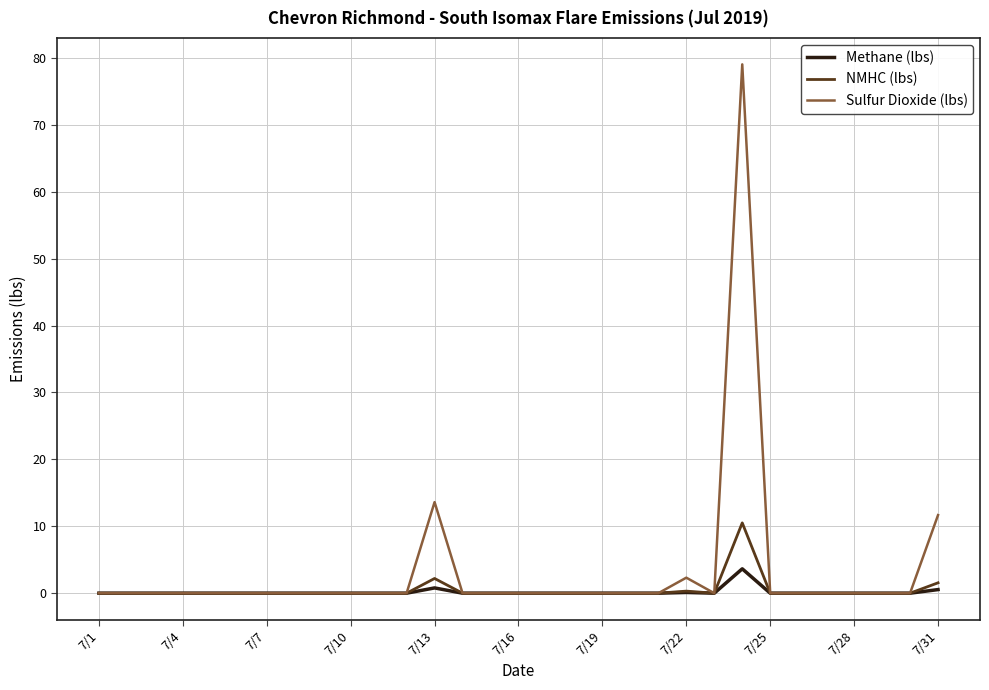

What is the greatest value displayed?

79.0